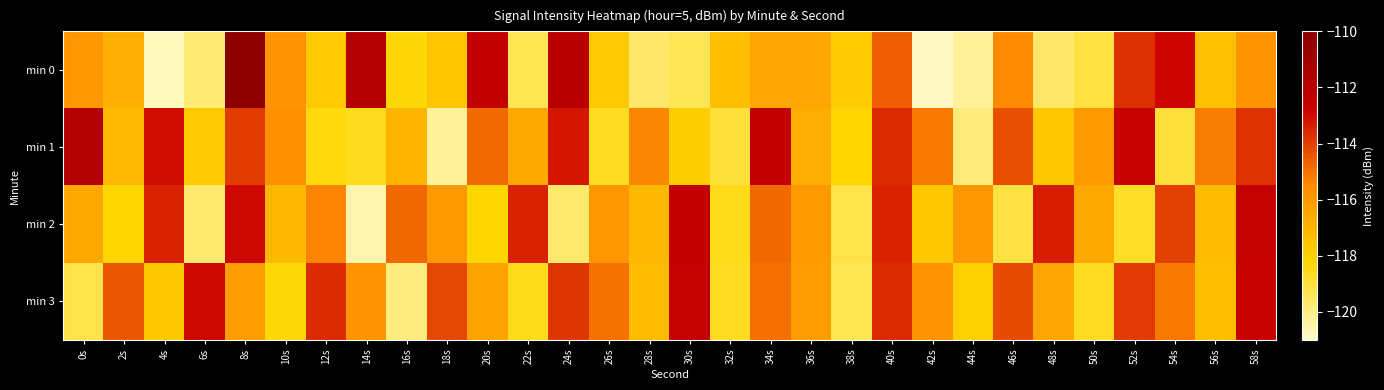

What is the smallest value displayed?

-120.8